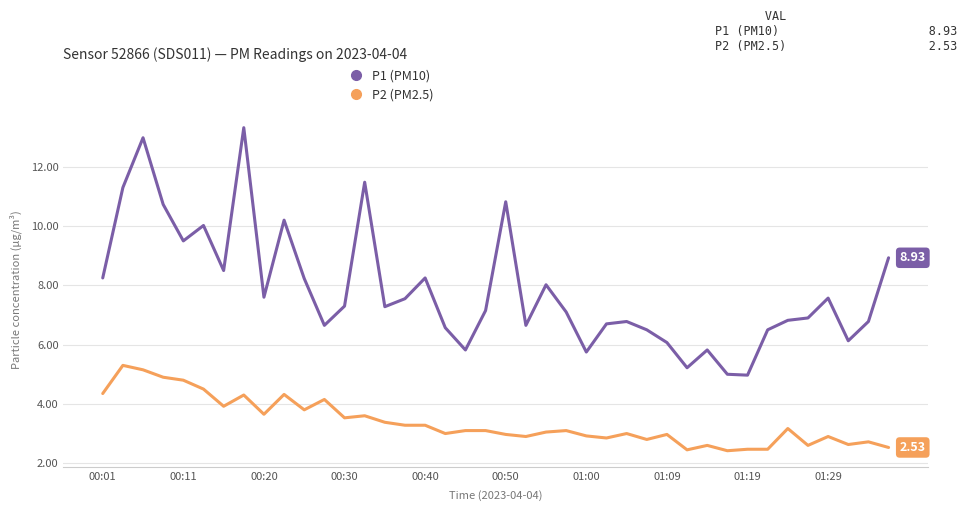

What is the difference between the maximum and second lowest values in the P1 (PM10) series?

8.3